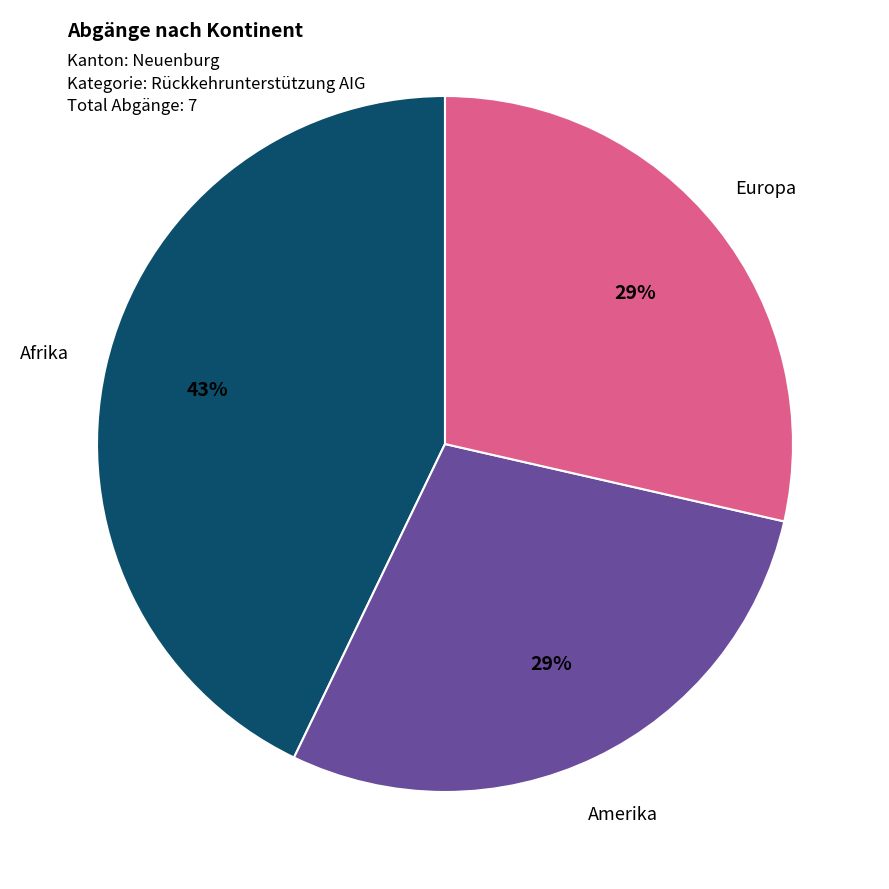

Is there any slice that represents more than half of the pie?

No